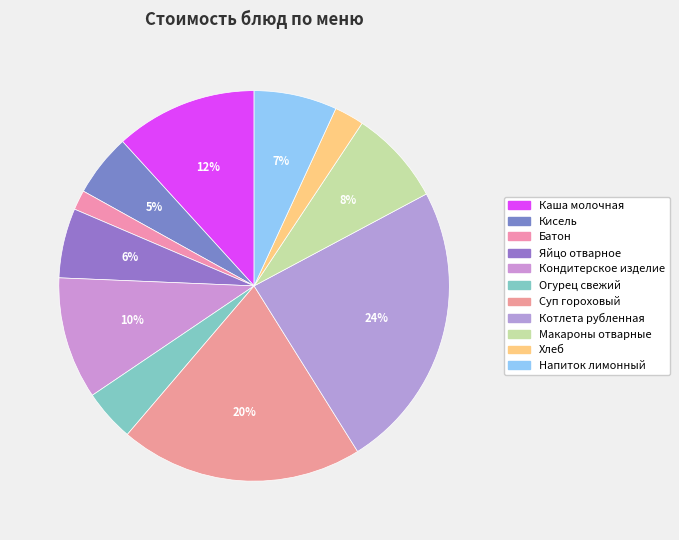

True or false: Каша молочная accounts for 12% of the total.

True